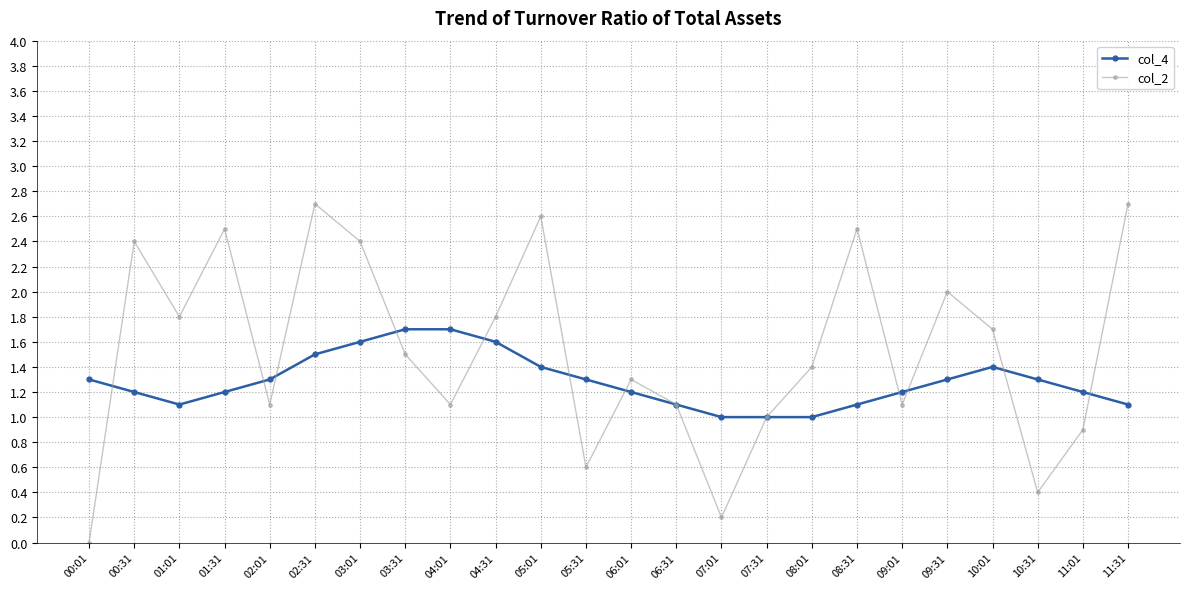

What is the sum of all col_4 values?

30.8